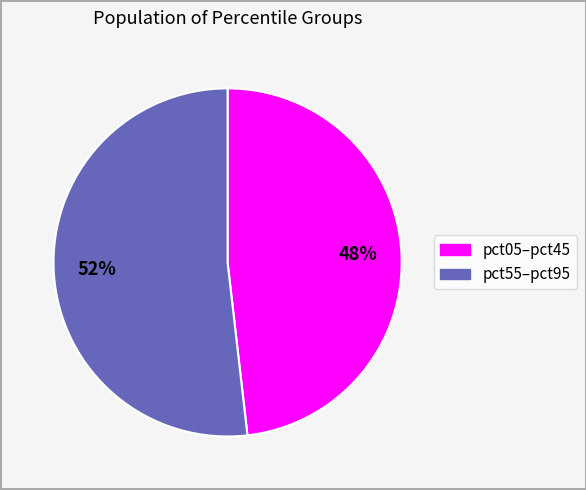

To the nearest percent, what is the average slice percentage?

50%